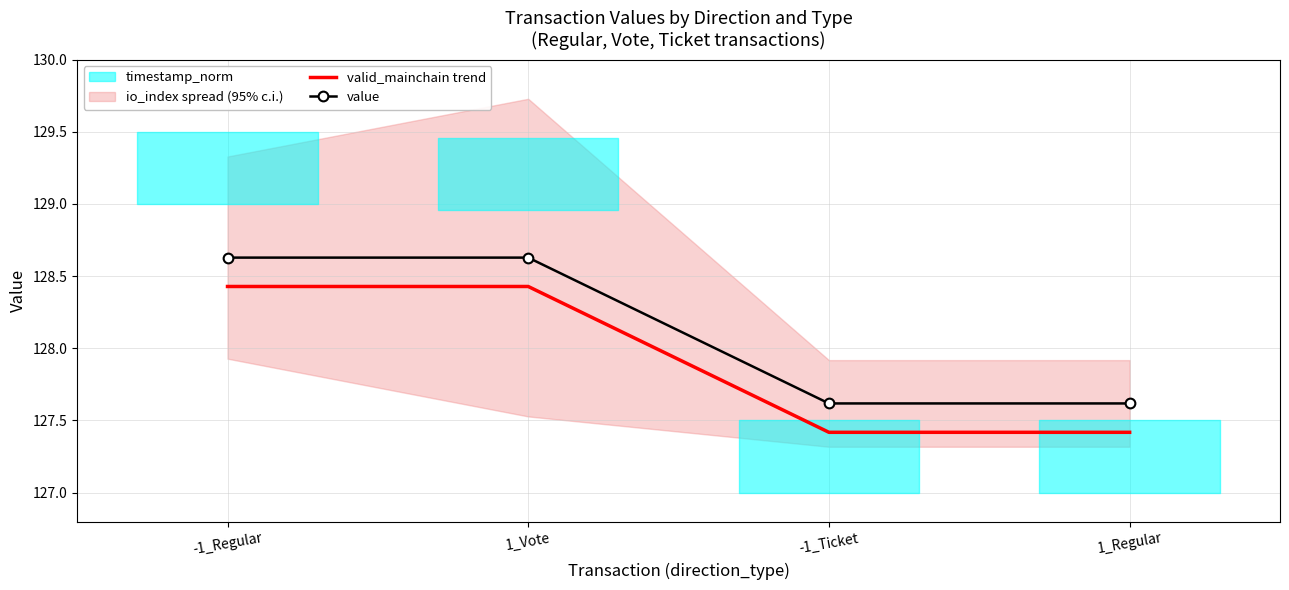

How many data points in value are less than 128?

2